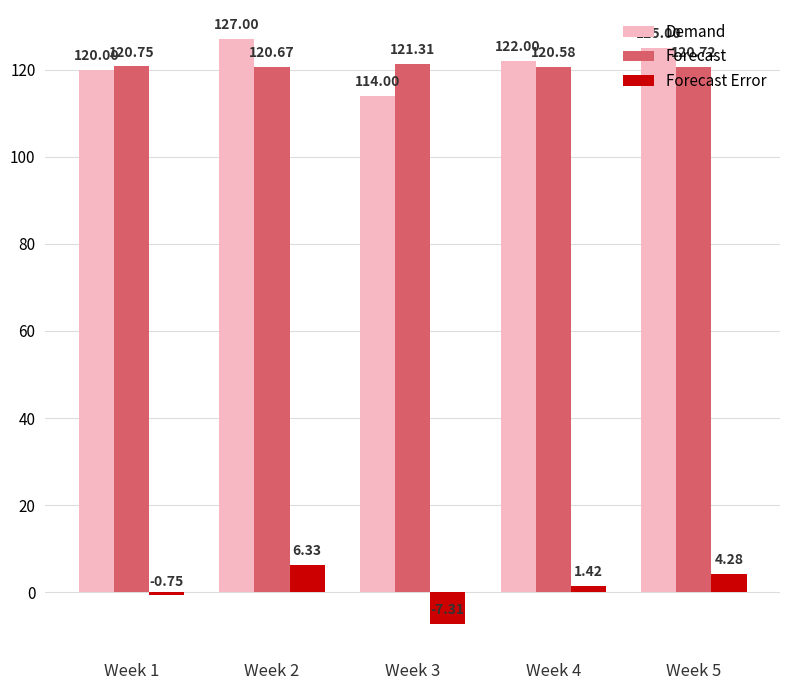

Rank the categories by Forecast value from highest to lowest.

Week 3, Week 1, Week 5, Week 2, Week 4